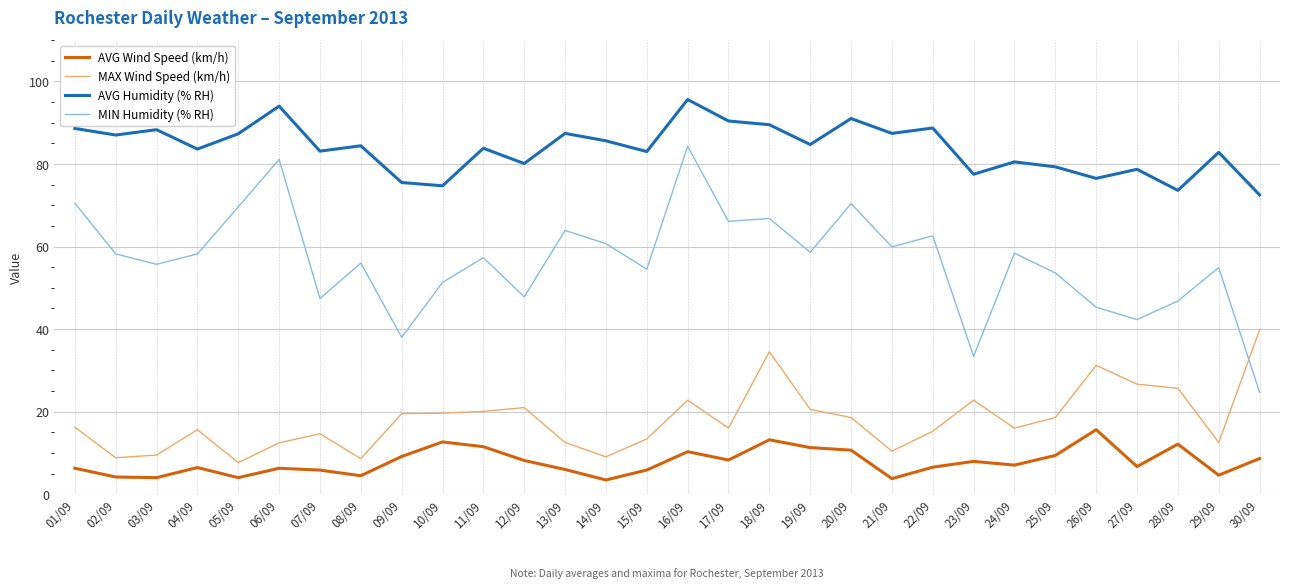

What is the maximum value shown in the chart?

95.6